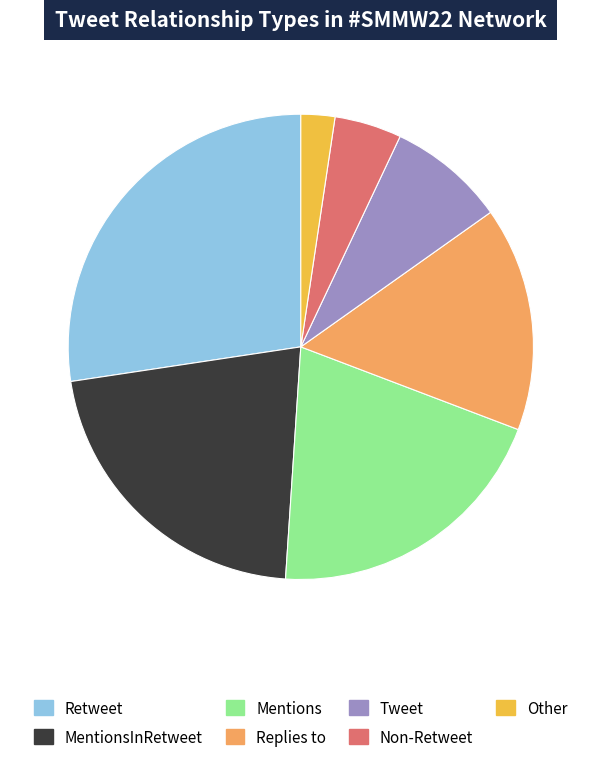

Rank the categories by value from lowest to highest.

Other, Non-Retweet, Tweet, Replies to, Mentions, MentionsInRetweet, Retweet